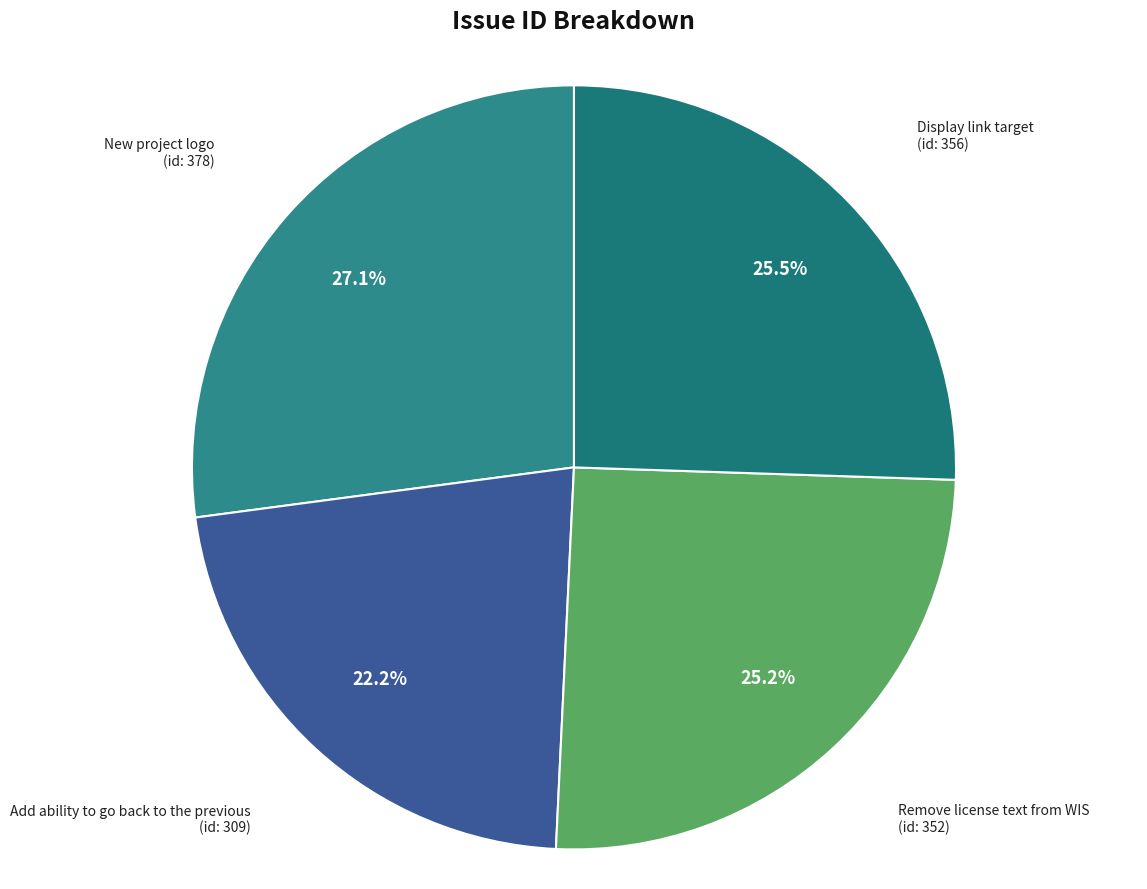

Rank the categories by value from lowest to highest.

Add ability to go back to the previous, Remove license text from WIS, Display link target, New project logo